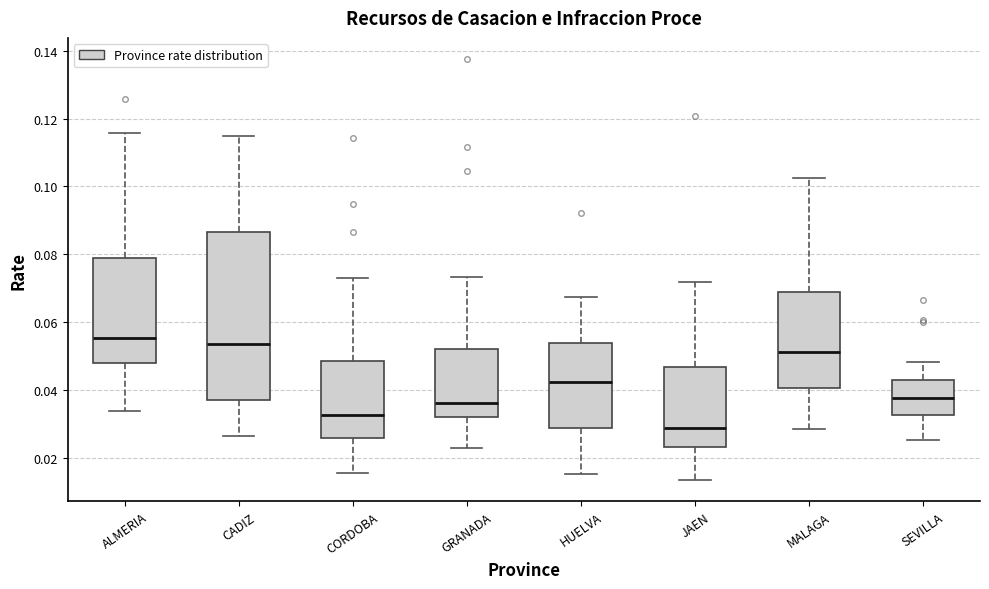

Which box is the tallest, from its lower edge to its upper edge?

CADIZ